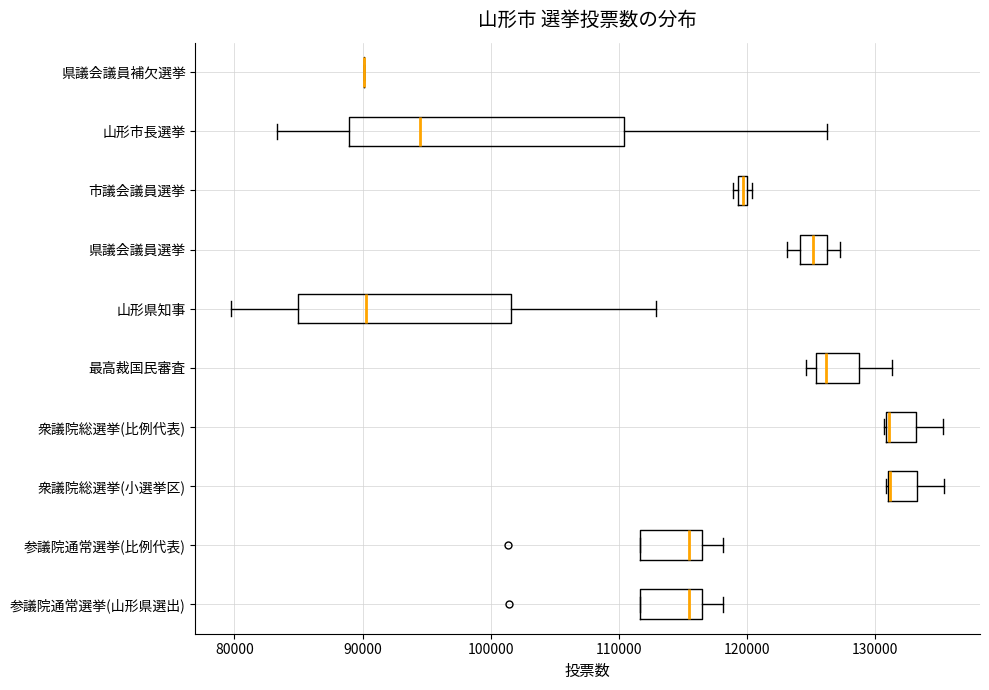

Comparing the boxes themselves (not the whiskers), which one is the widest?

山形市長選挙